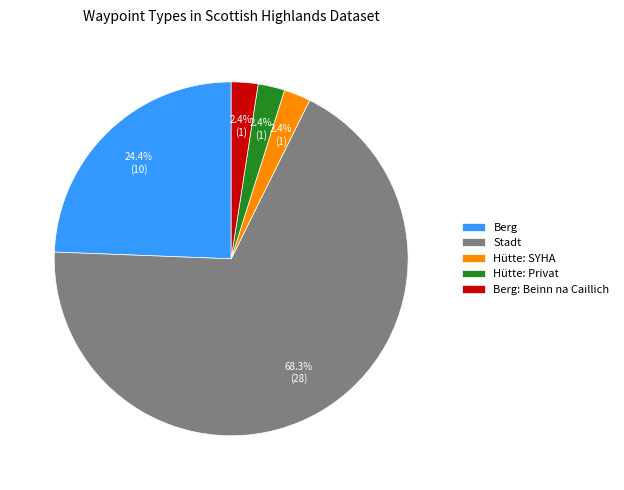

Which has a higher value, Berg: Beinn na Caillich or Berg?

Berg